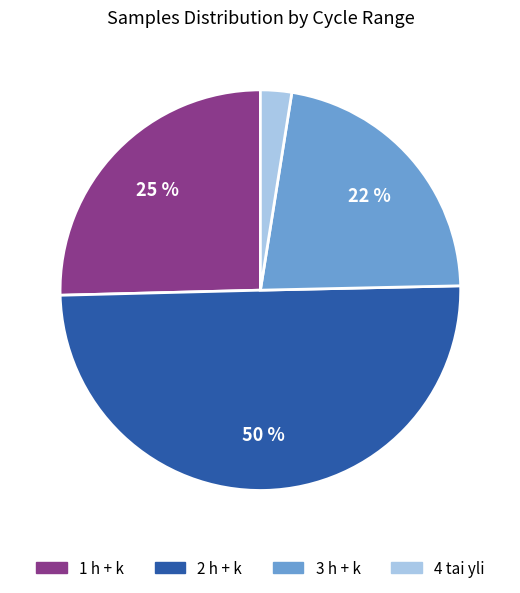

To the nearest percent, what is the difference between the largest and smallest slice percentages?

47%